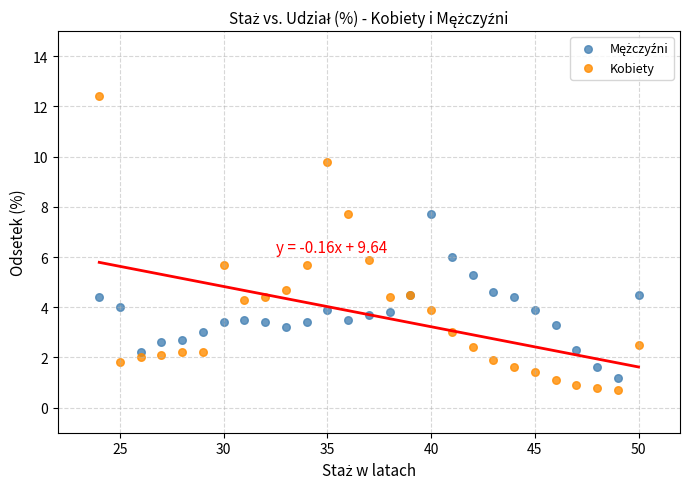

Which series has the largest Y range (max minus min)?

Kobiety